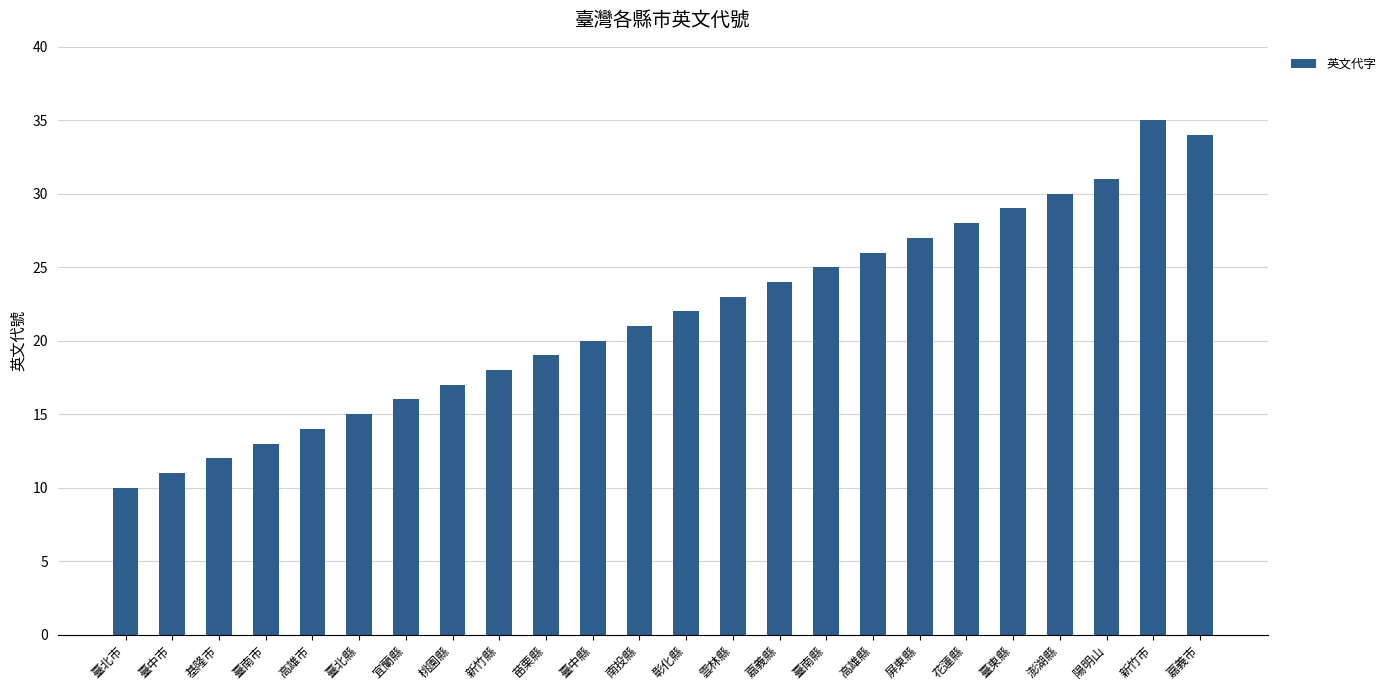

How many bars are there in total?

24